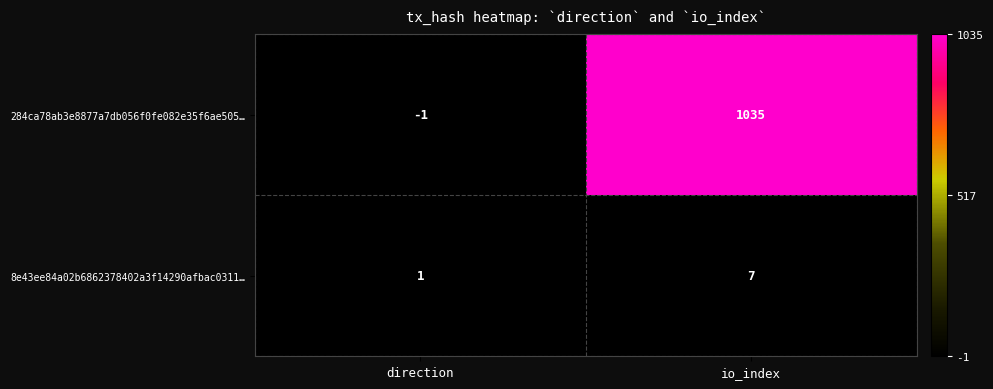

True or false: 284ca78ab3e8877a7db056f0fe082e35f6ae505… has a value of 230 at io_index.

False